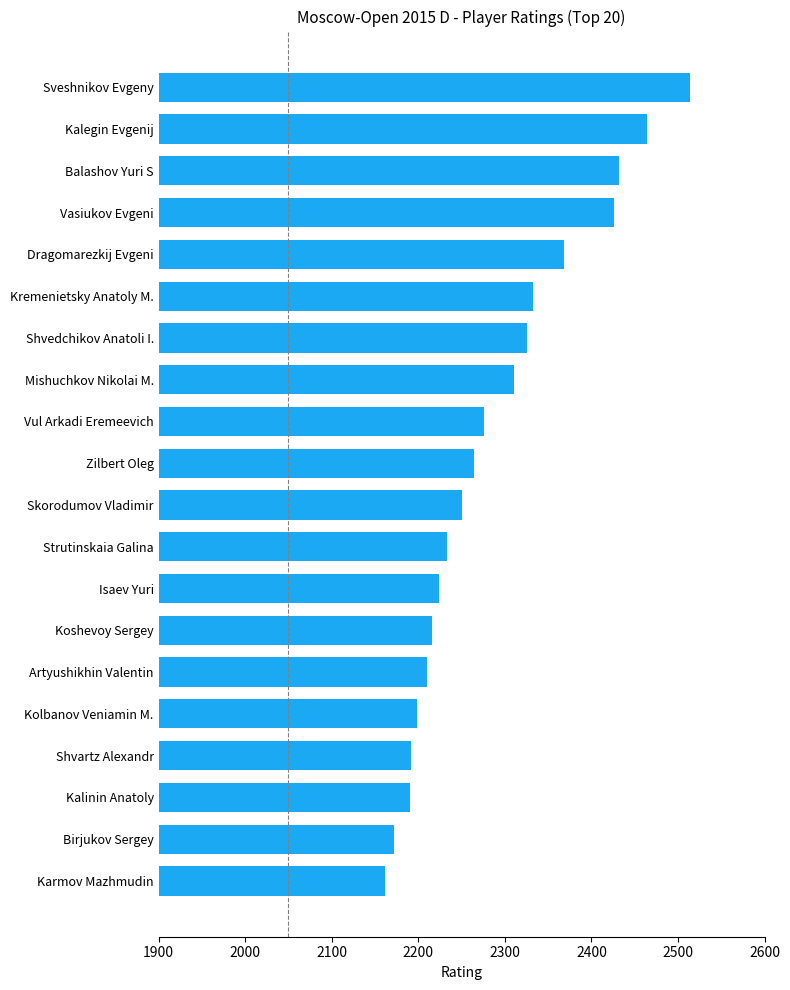

At which label is the value closest to 2338?

Kremenietsky Anatoly M.